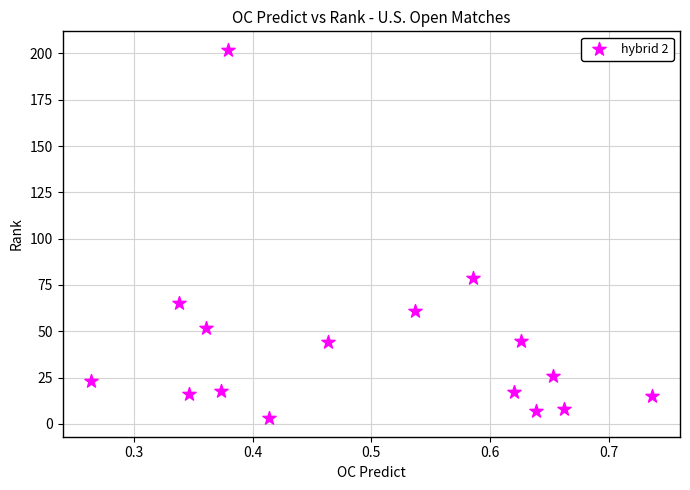

What Y value in the scatter plot is closest to 102?

79